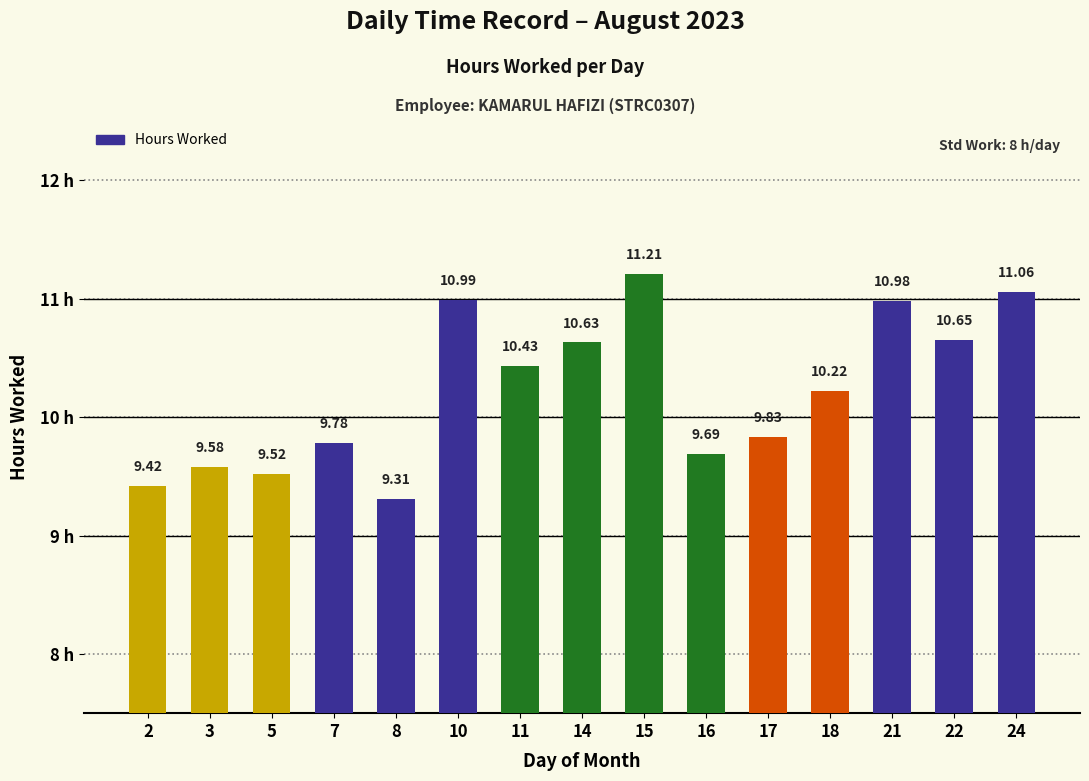

What is the difference between the maximum and minimum values?

1.9